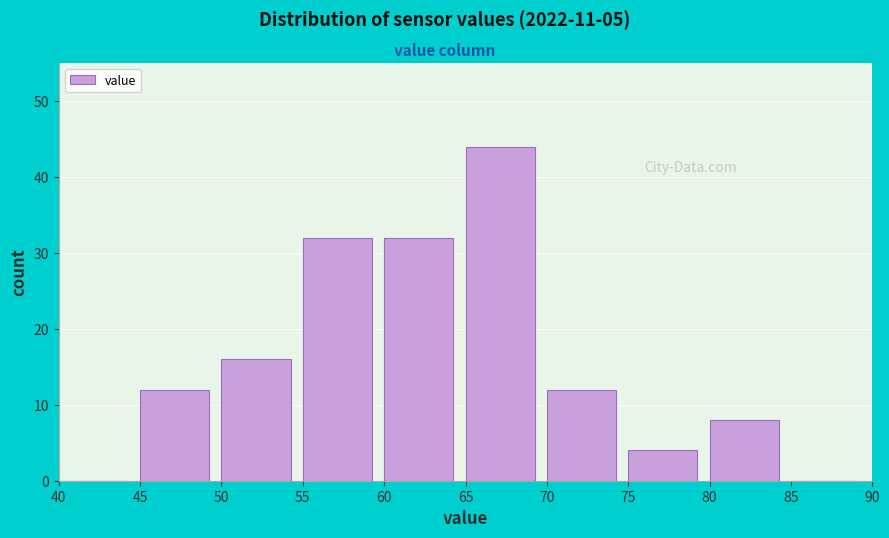

Reading left to right, transcribe this chart: for each bar, give the range it covers on the x-axis and its height. The values are not printed on the chart, so give them approximately, as read against the axis.

40 to 45: 0
45 to 50: 12
50 to 55: 16
55 to 60: 32
60 to 65: 32
65 to 70: 44
70 to 75: 12
75 to 80: 4
80 to 85: 8
85 to 90: 0